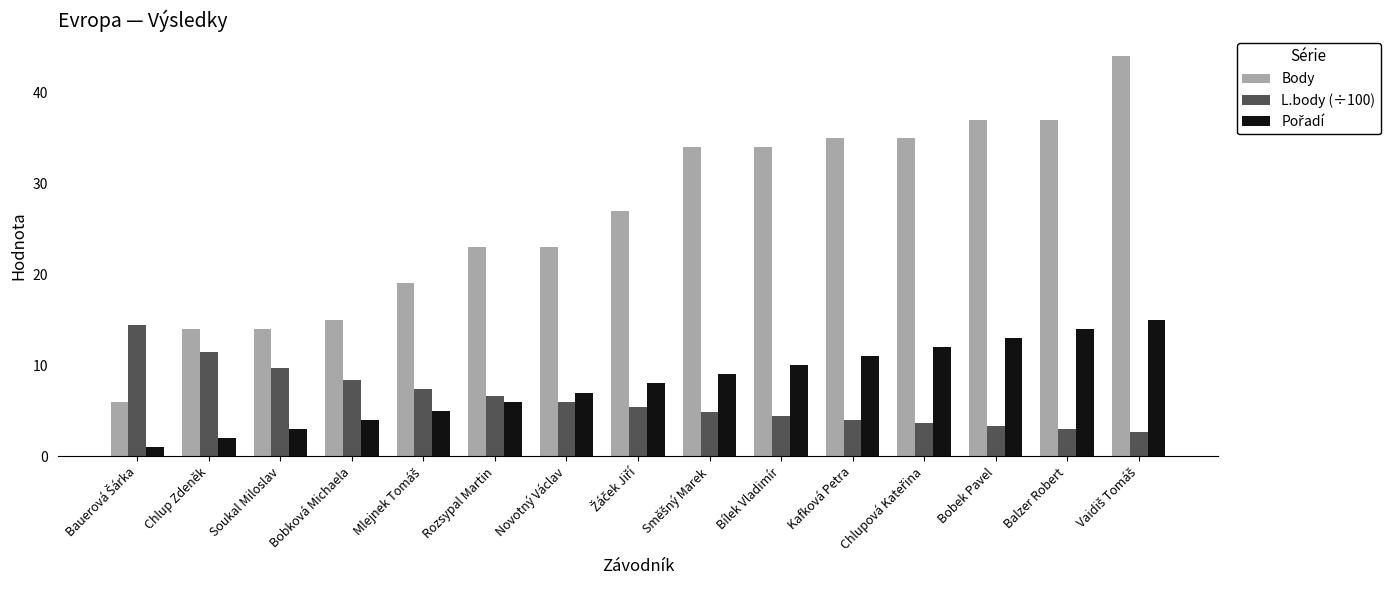

How many distinct data groups are displayed?

3